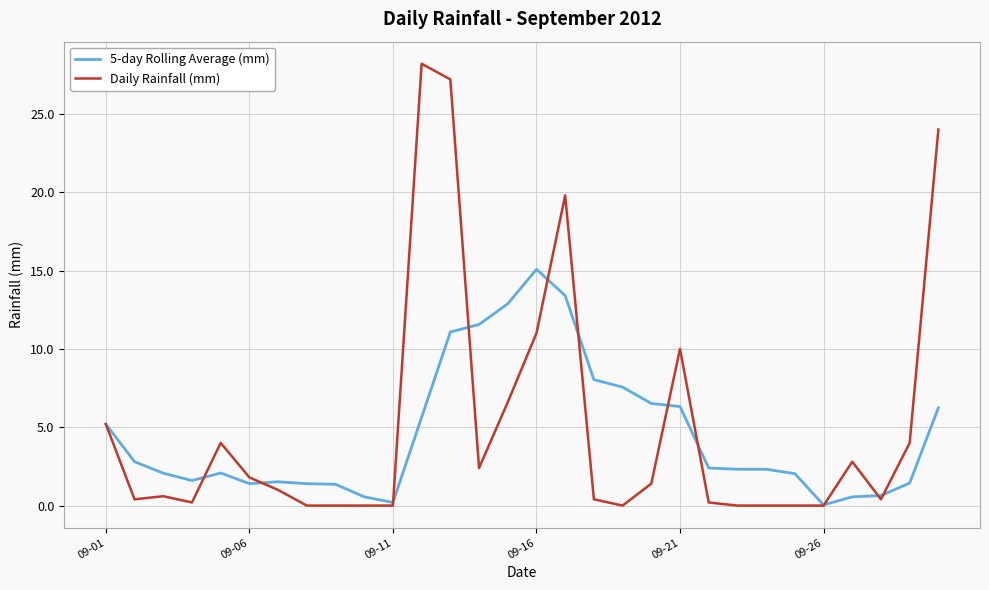

The 5-day Rolling Average (mm) series shows 5.2 at 09-01. True or false?

True